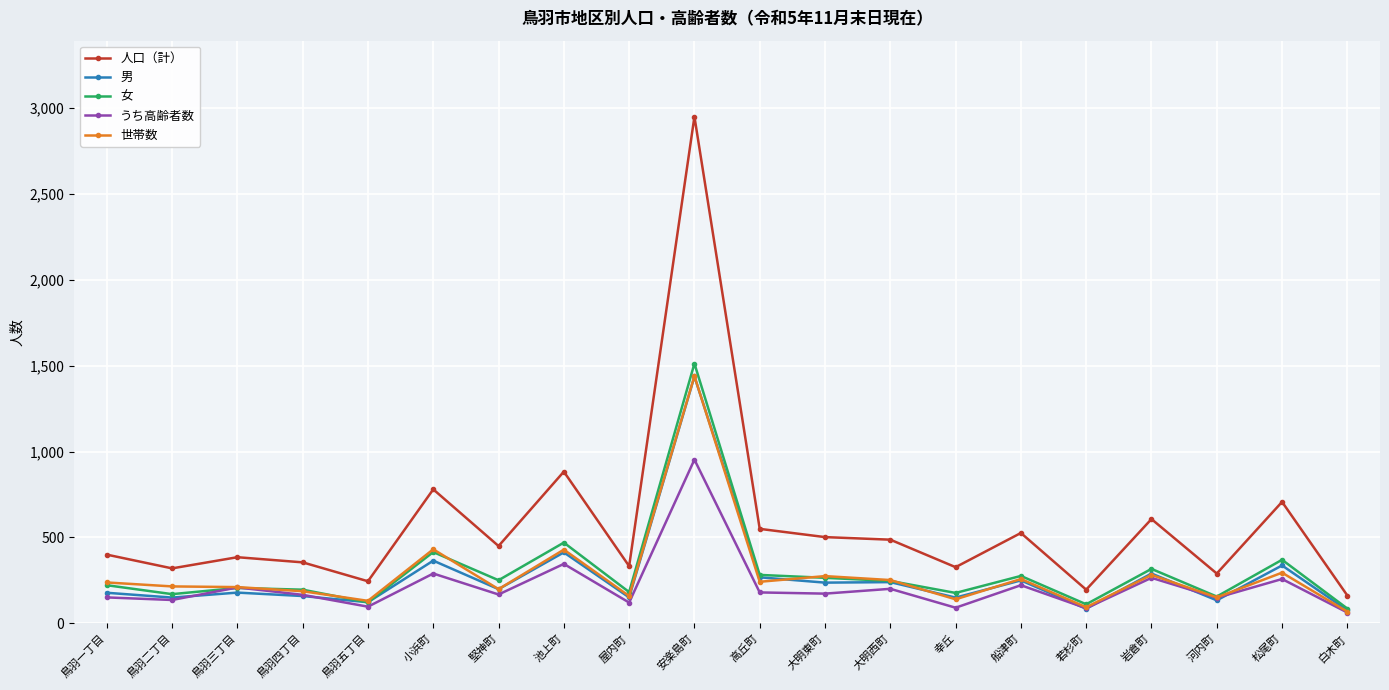

Count the number of data series in this chart.

5